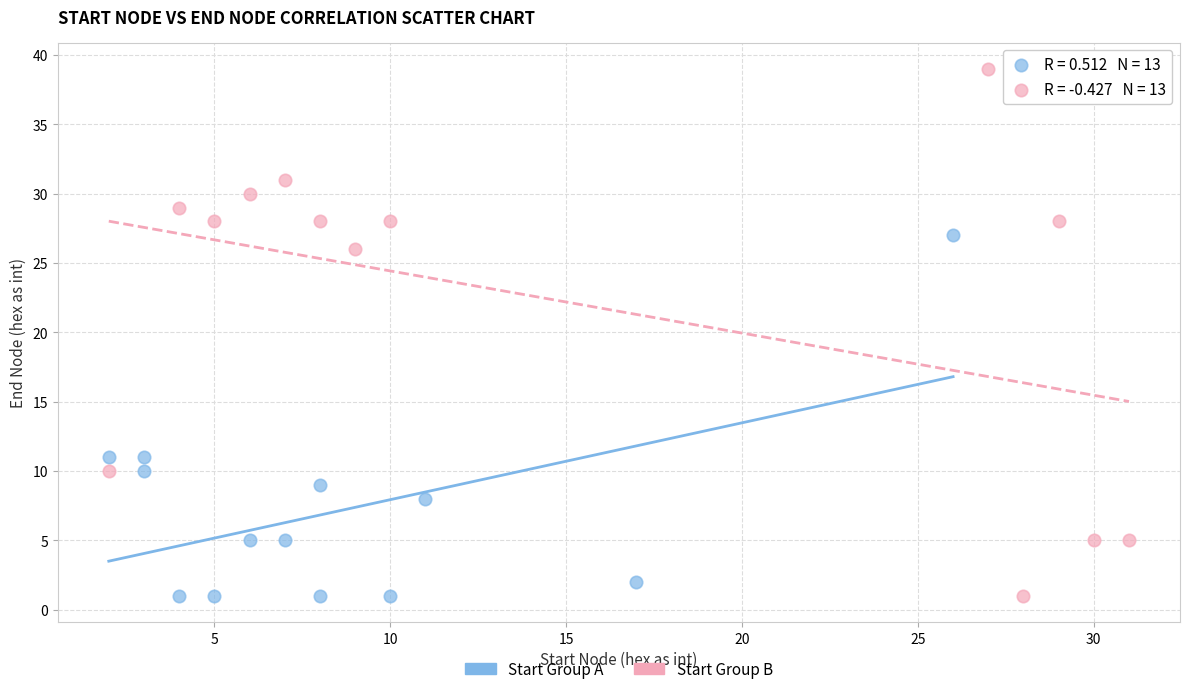

Which series has the largest Y range (max minus min)?

Start Group B